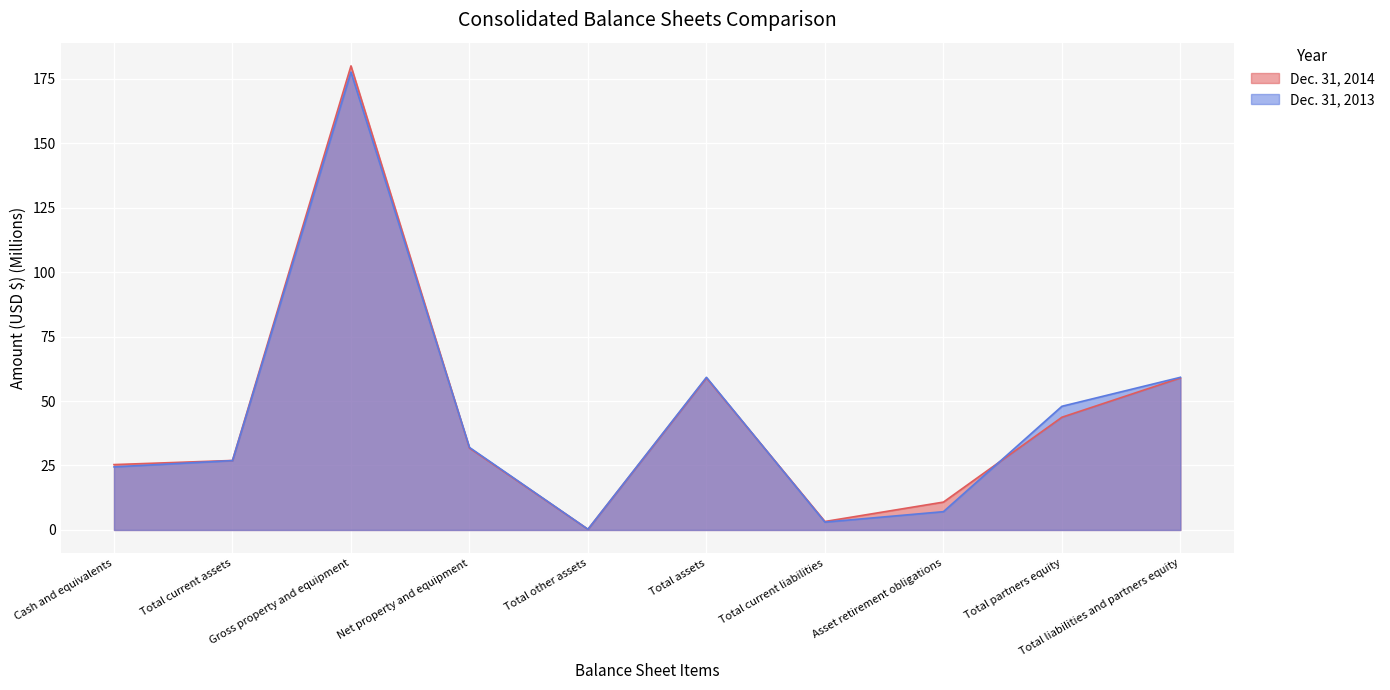

At which category does Dec. 31, 2013 reach its first local peak?

Gross property and equipment